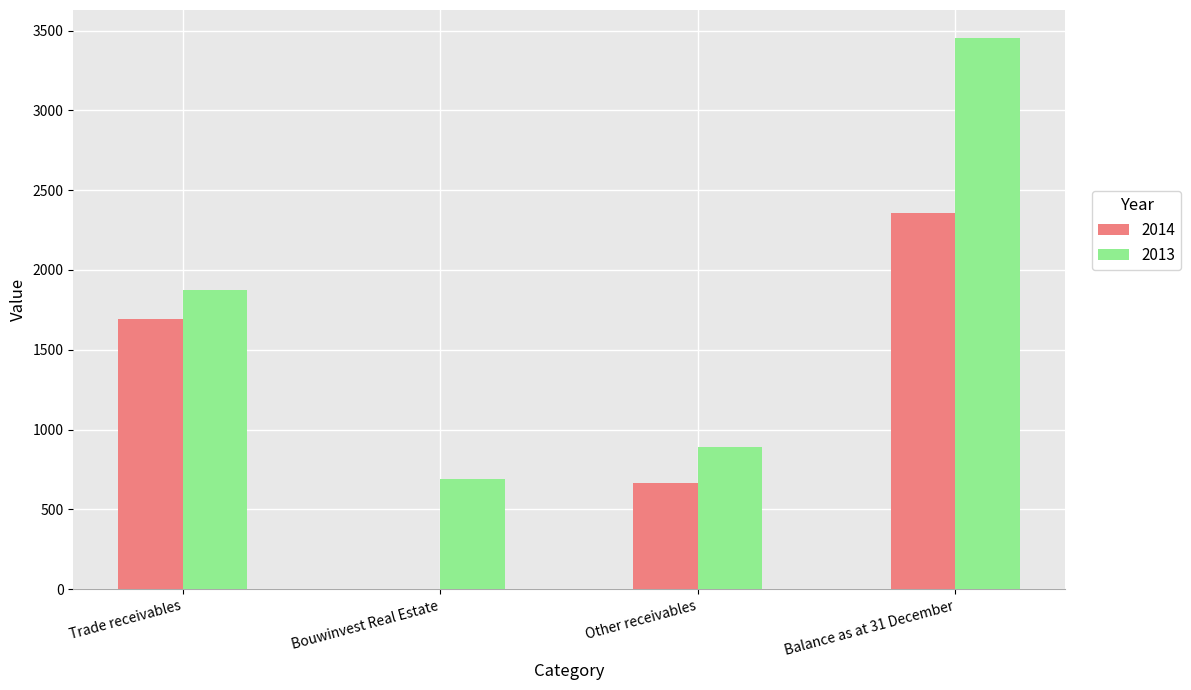

Which series has the largest total across all categories?

2013